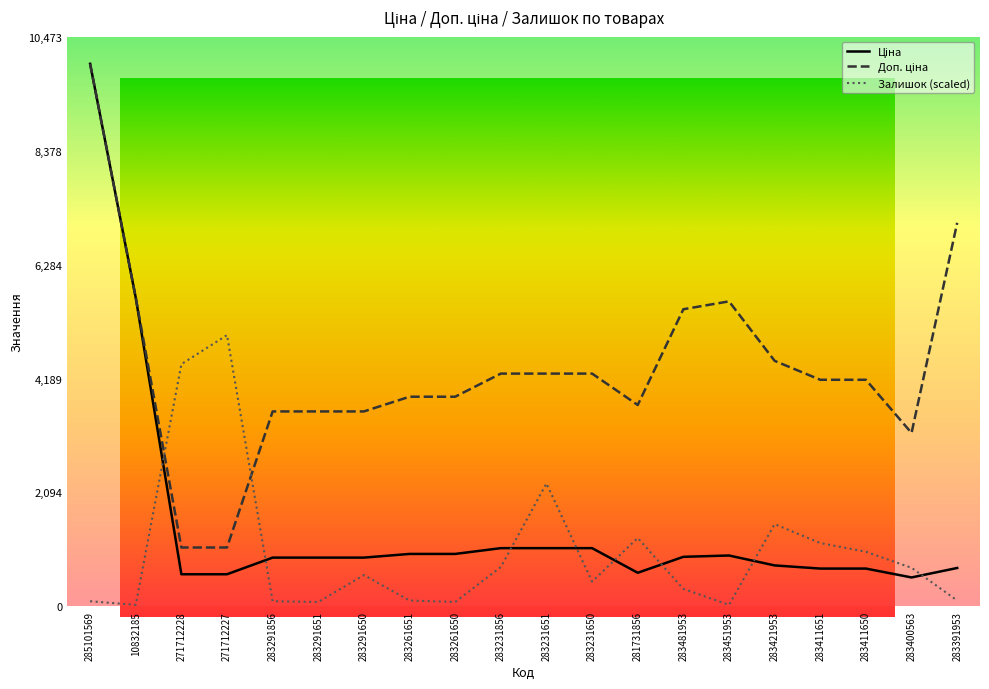

Between 283261650 and 283421953, which series saw the biggest shift?

Залишок (scaled)